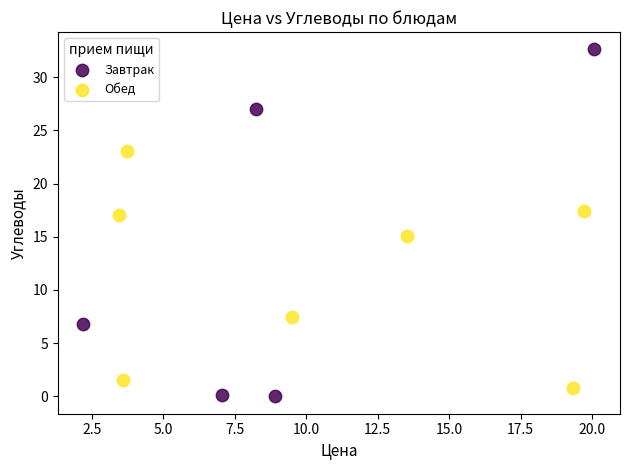

Which series reaches the maximum Y coordinate?

Завтрак